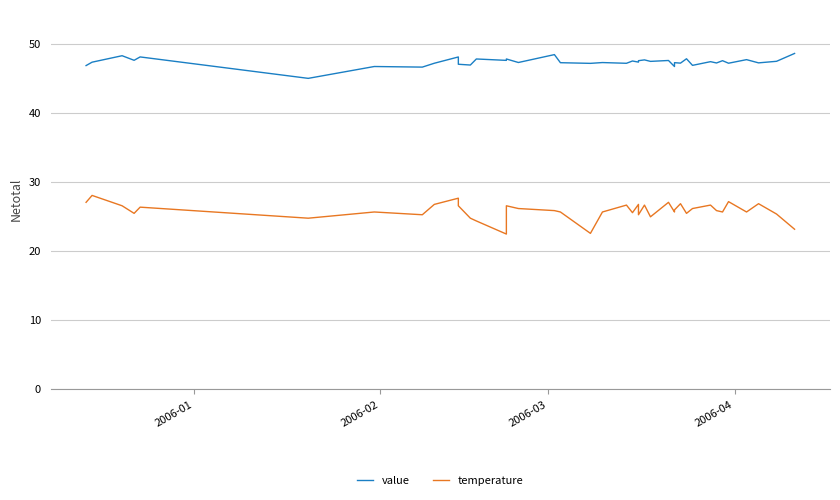

True or false: value and temperature intersect in this chart.

False